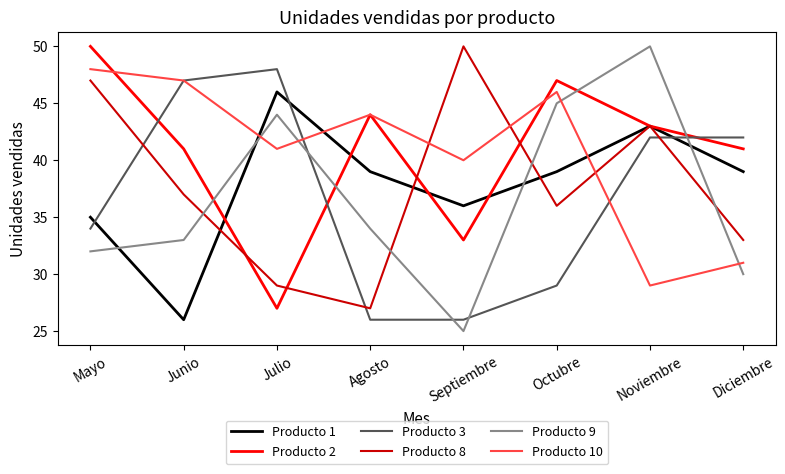

Rank the categories by Producto 9 value from highest to lowest.

Noviembre, Octubre, Julio, Agosto, Junio, Mayo, Diciembre, Septiembre